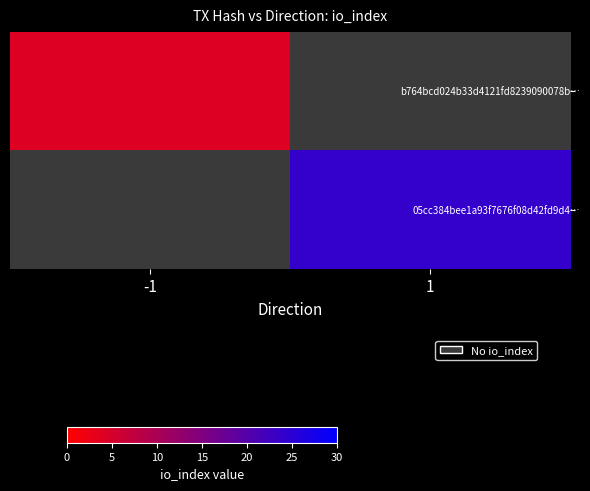

Rank the series by their average value, from lowest to highest.

b764bcd024b33d4121fd8239090078b…, 05cc384bee1a93f7676f08d42fd9d4…